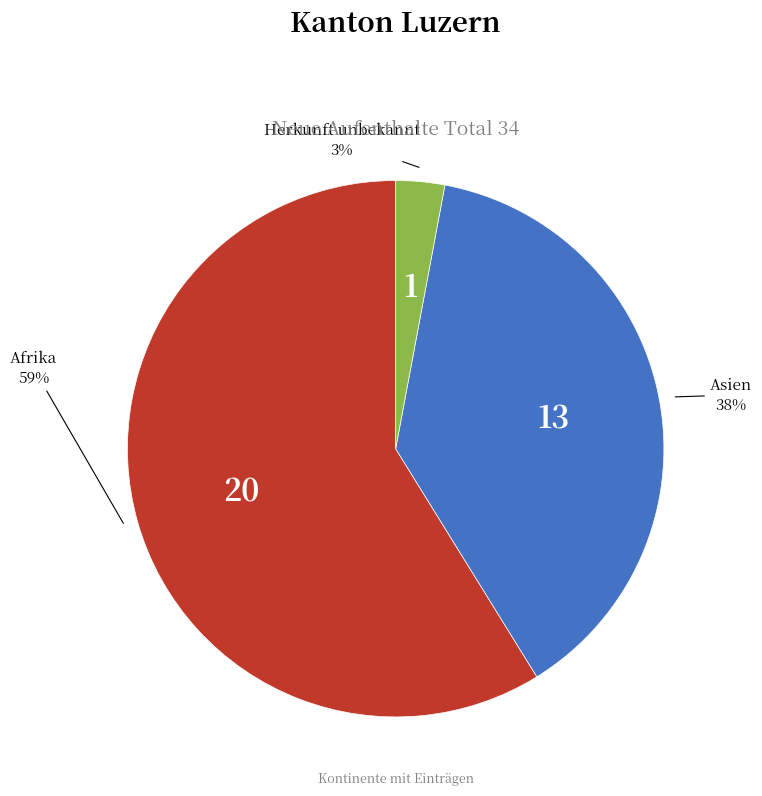

Count the number of slices in the pie.

3